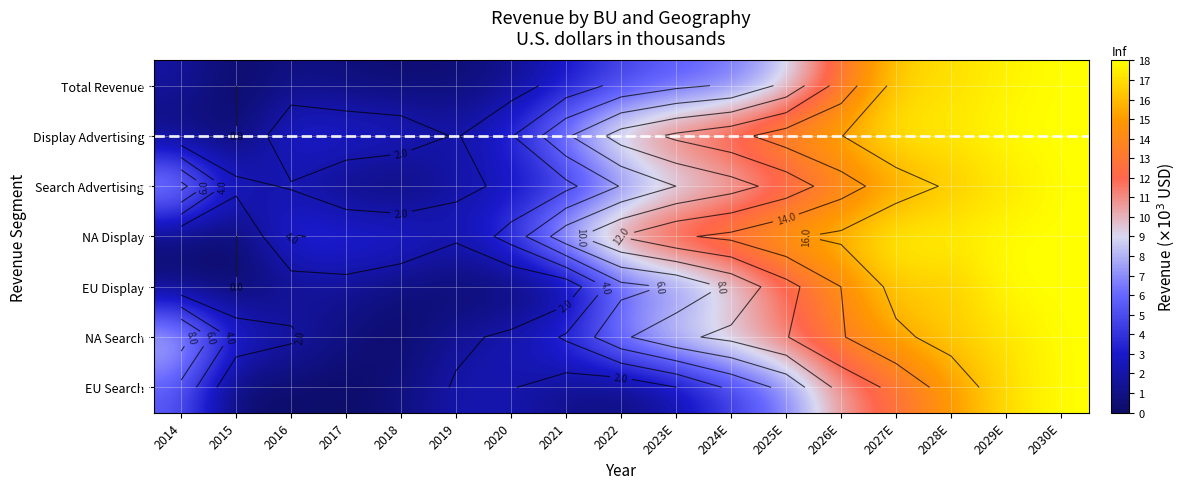

What value does the Total Revenue series have at 2029E?

17.6